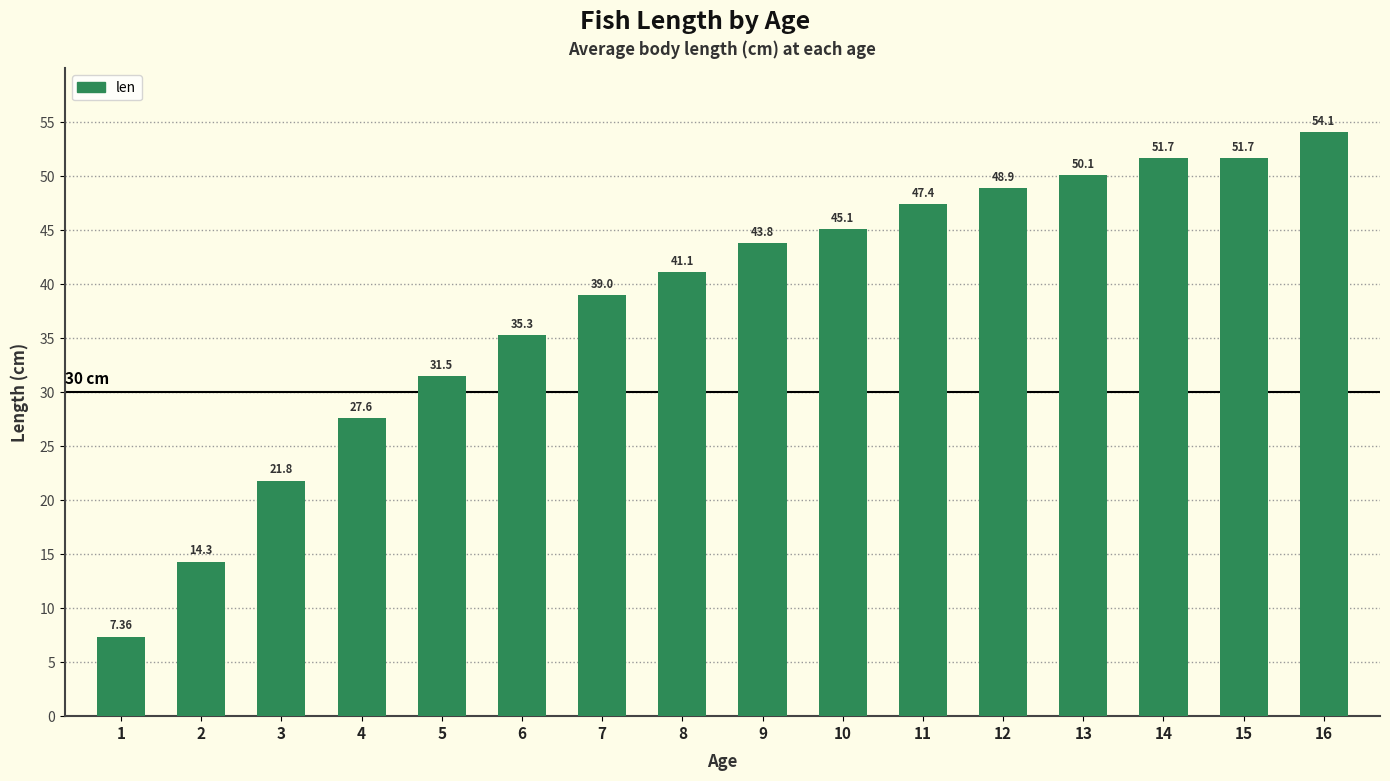

Between 9 and 8, which is larger?

9